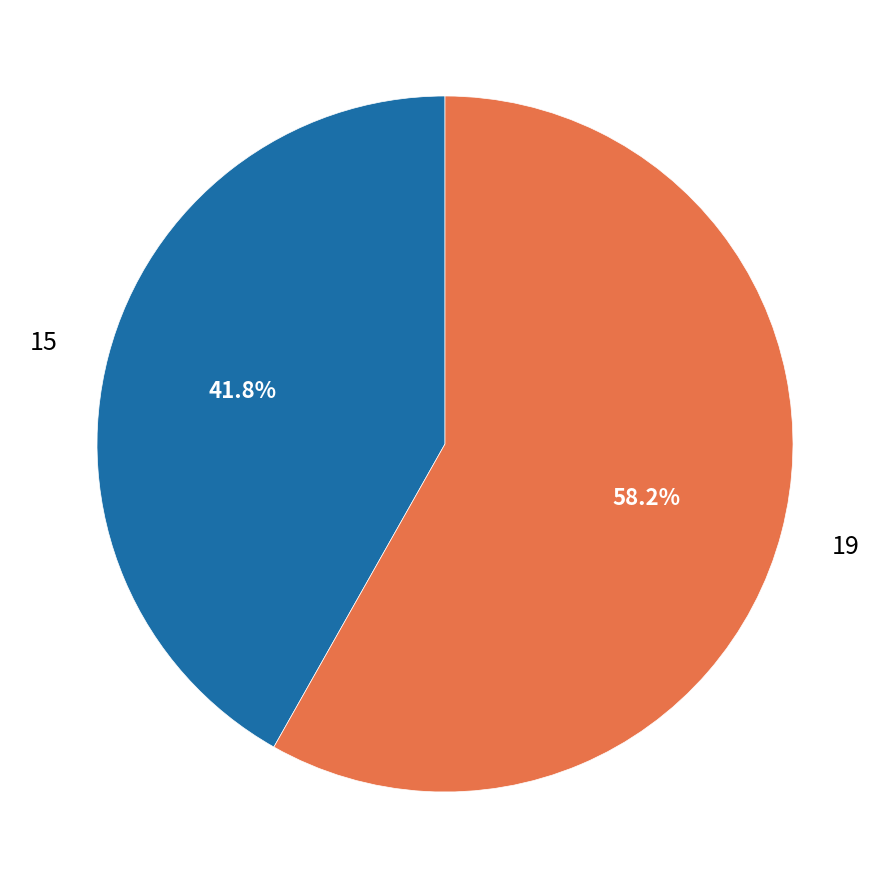

Is it true that 15 is 42% of the pie?

True